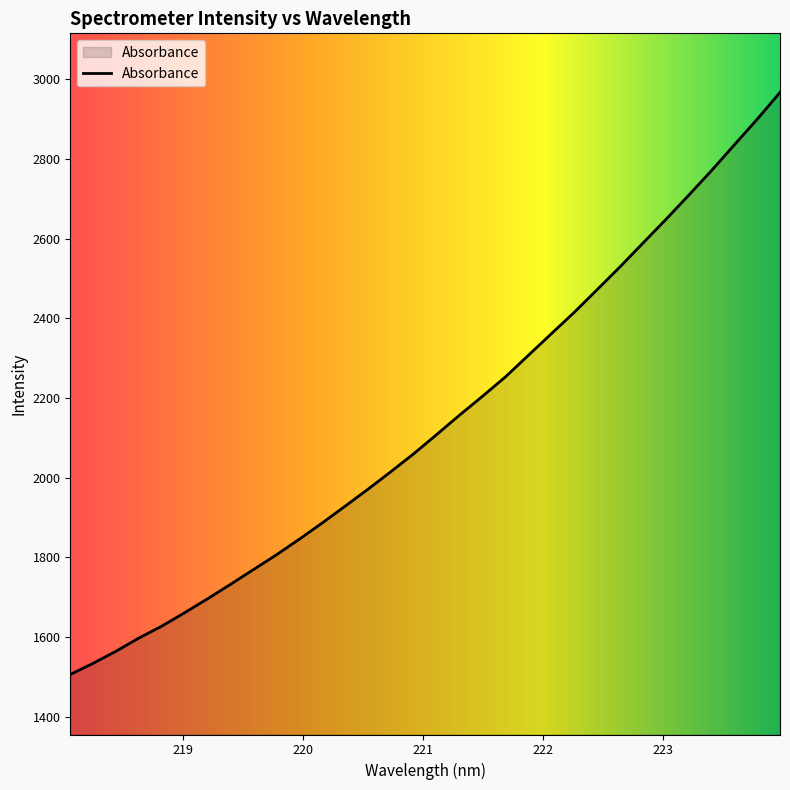

What is the difference between the maximum and minimum values?

1460.2